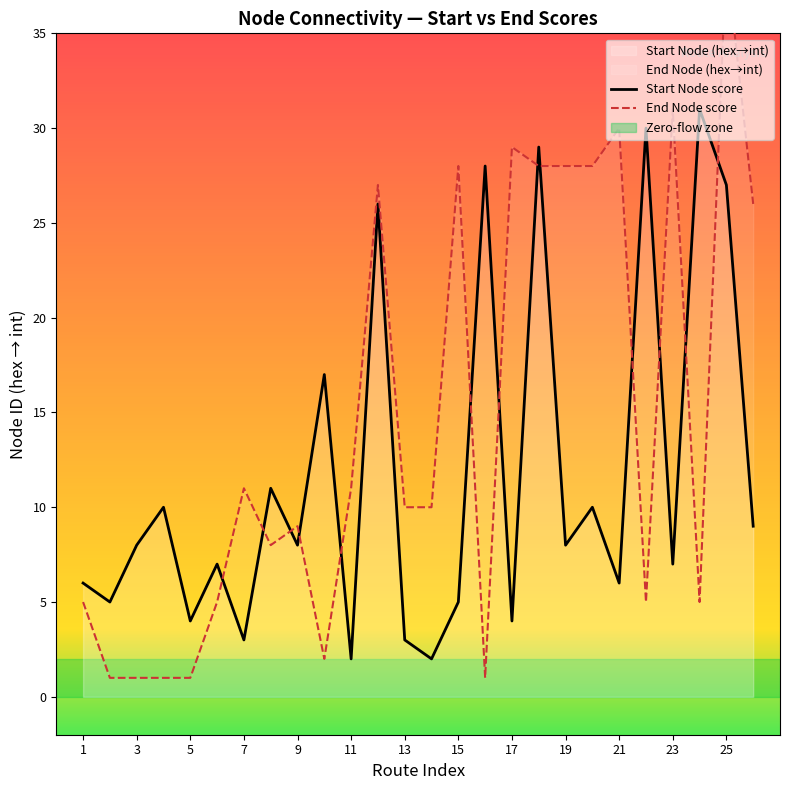

What is the maximum value for Start Node score?

31